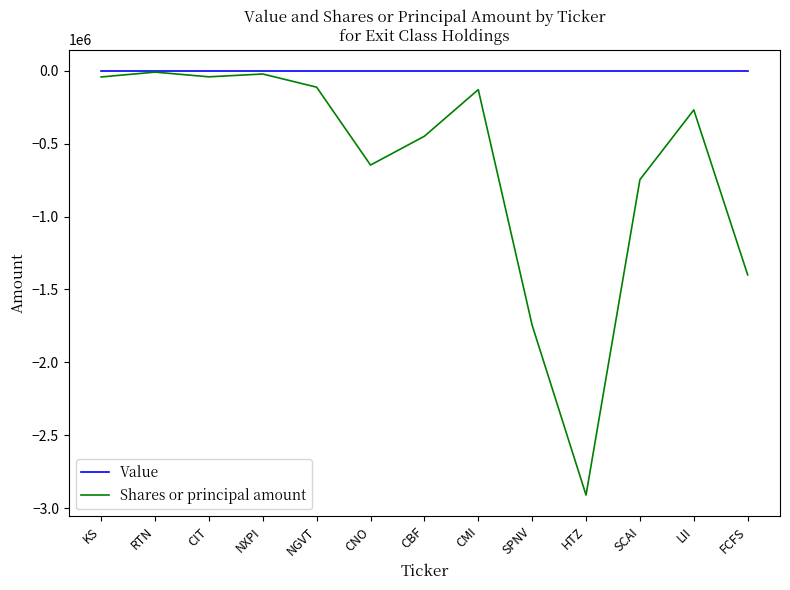

What is the total value across all series at SPNV?

-1745700